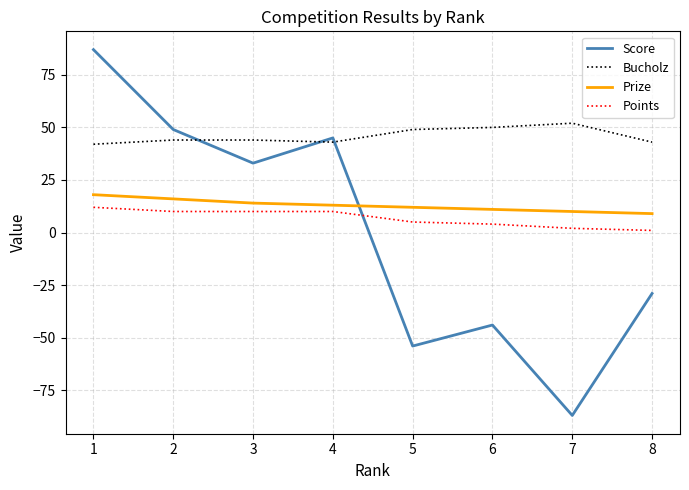

The Prize series shows 10 at 7. True or false?

True